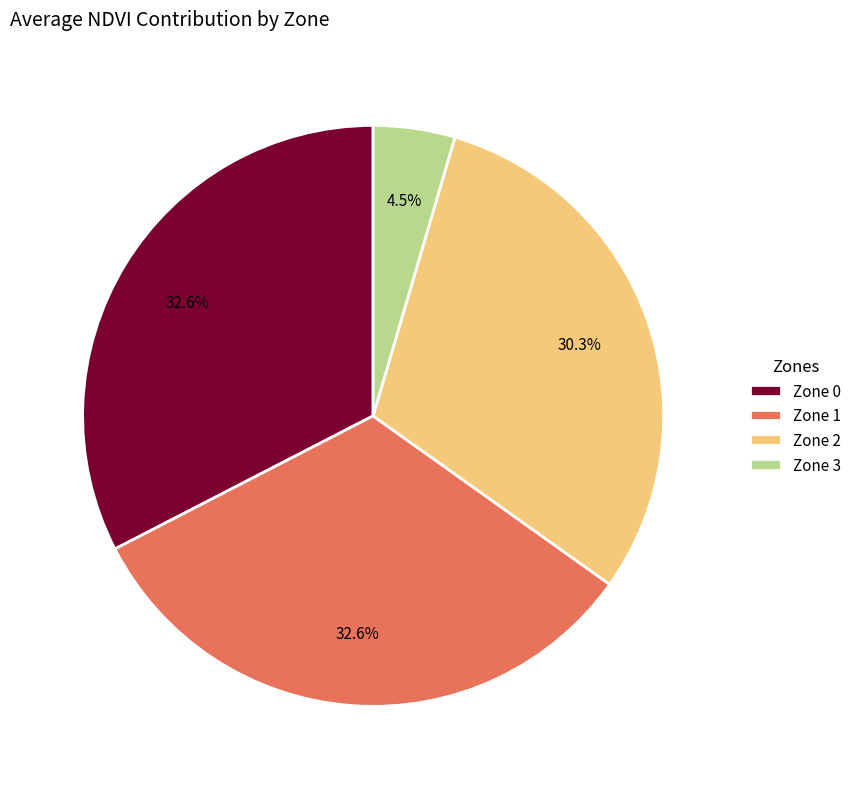

How much of the chart is everything except Zone 2?

69.7%